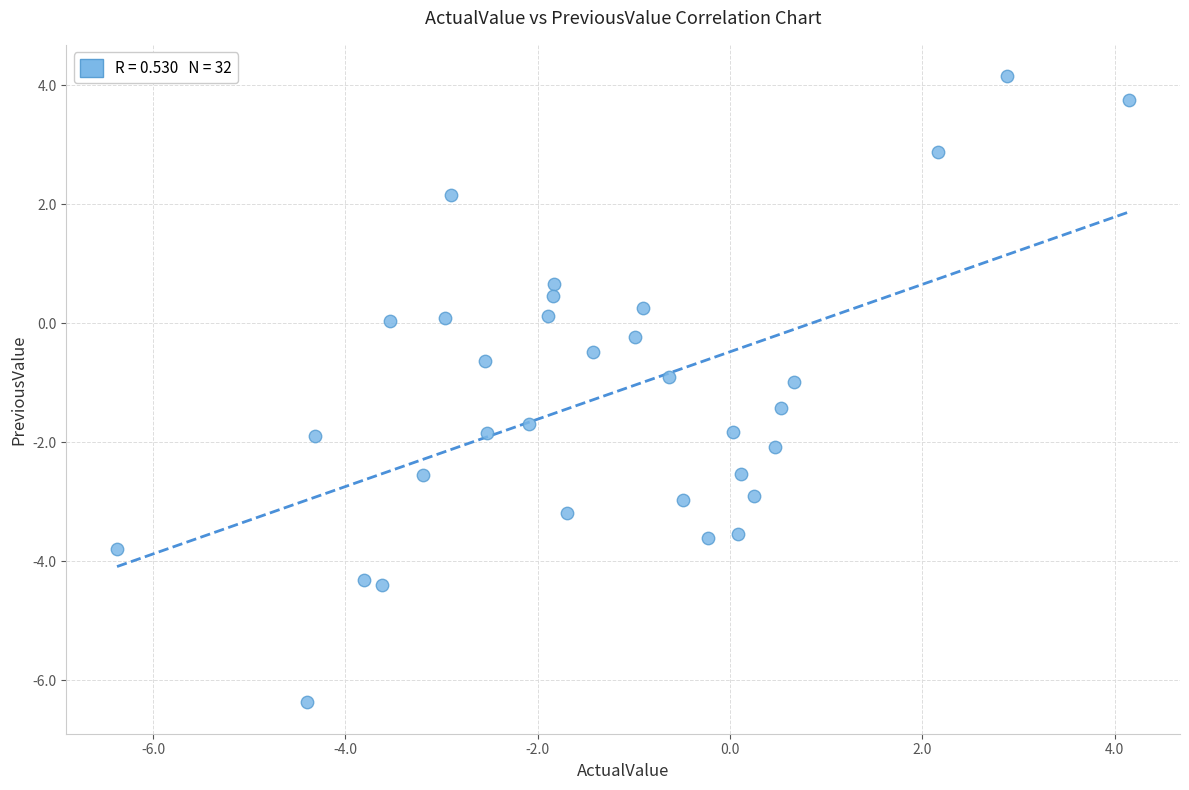

What is the range of X values (max minus min)?

10.5